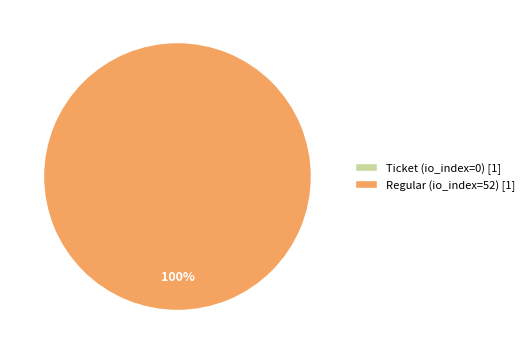

How many slices are in this pie chart?

2